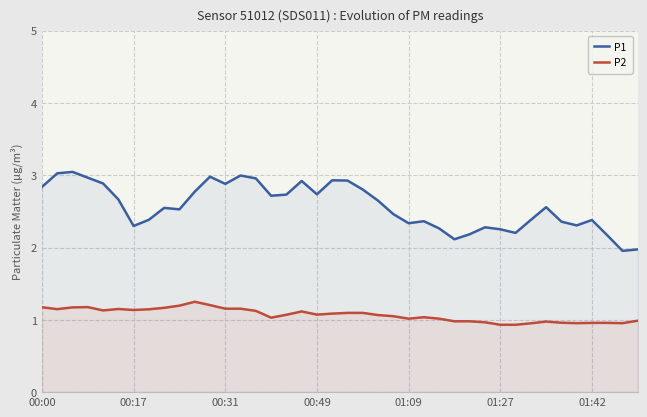

Which series has the largest range (max minus min)?

P1